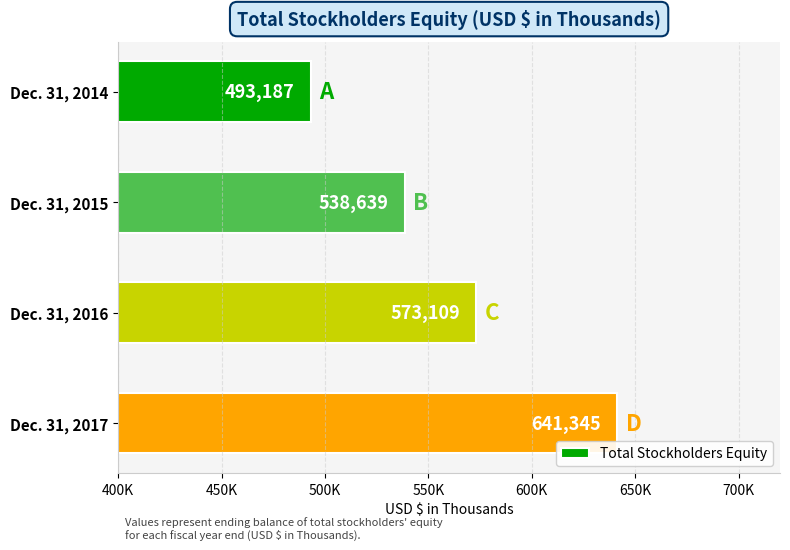

Does the chart contain any negative values?

No